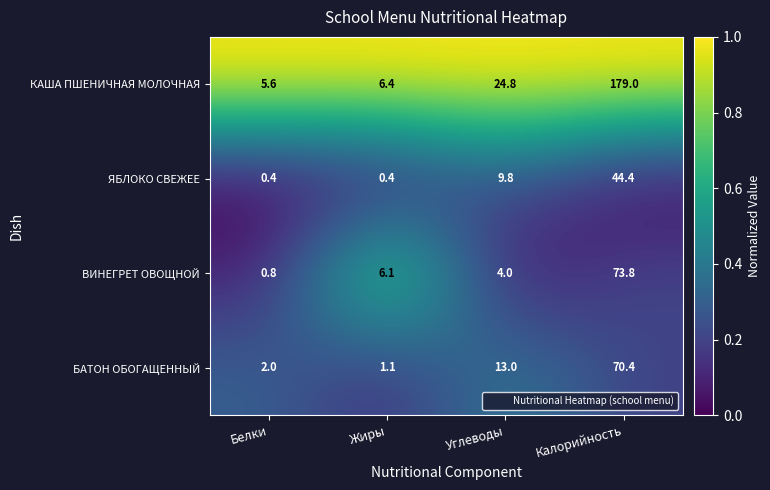

How many data points does each series have?

4